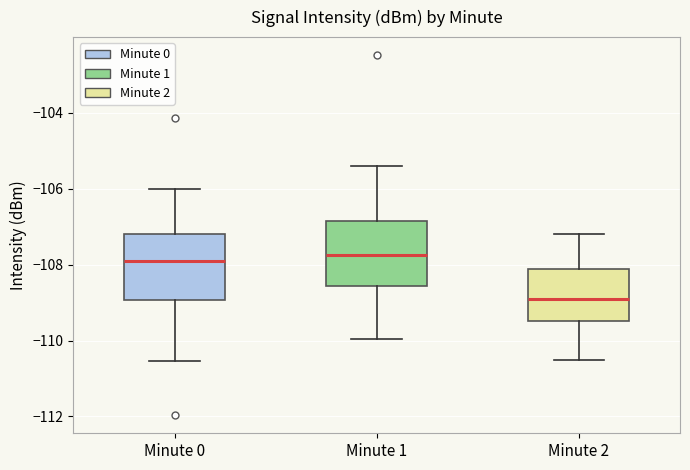

Where is the upper edge of the box for Minute 1 on the y-axis? The values are not printed on the chart, so give them approximately, as read against the axis.

-106.8